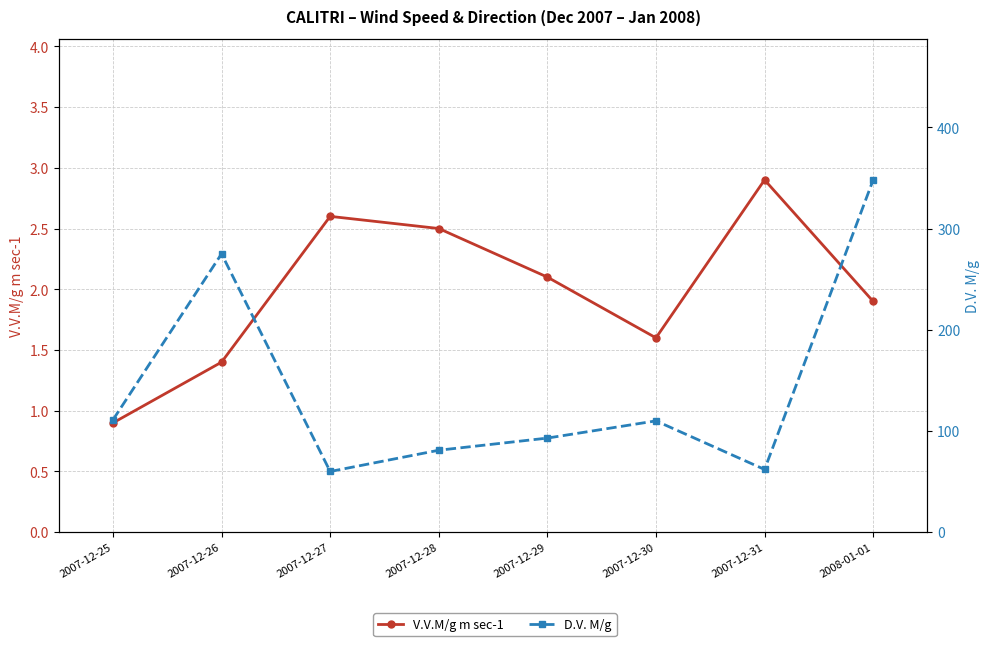

Where is the first local minimum for D.V. M/g?

2007-12-27